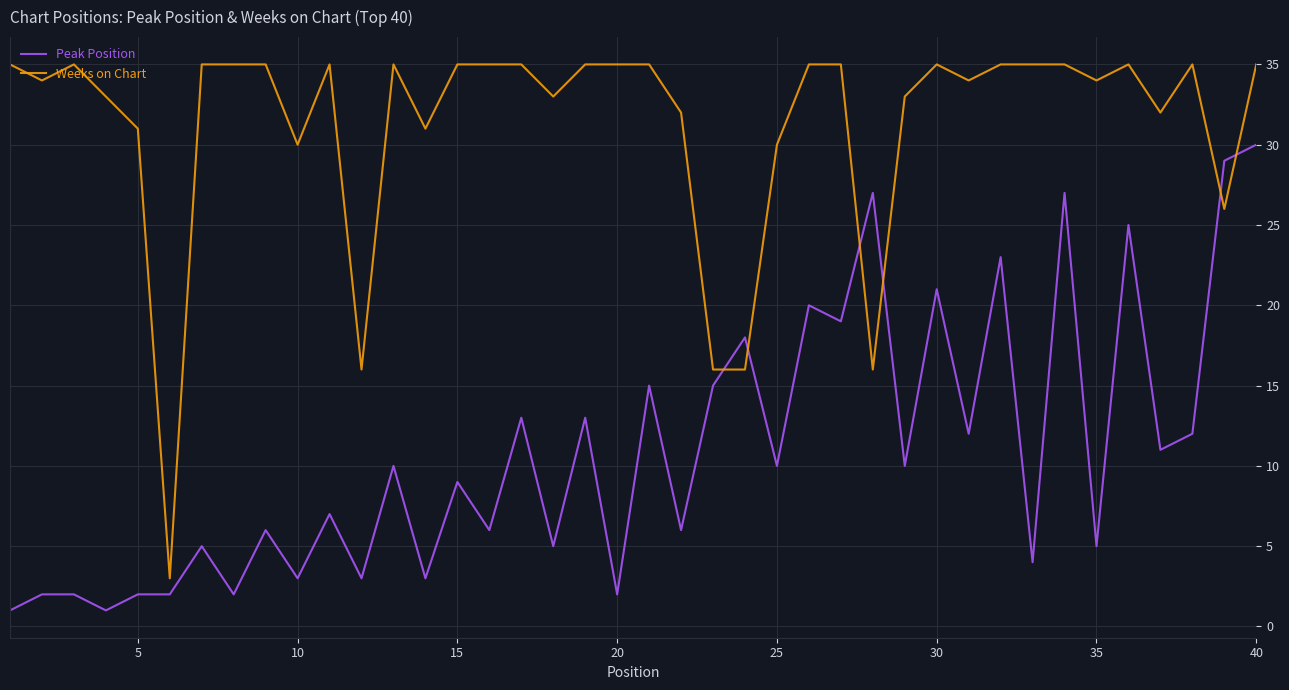

Reading left to right, list all the values displayed in this chart.

Peak Position: 1	2	2	1	2	2	5	2	6	3	7	3	10	3	9	6	13	5	13	2	15	6	15	18	10	20	19	27	10	21	12	23	4	27	5	25	11	12	29	30
Weeks on Chart: 35	34	35	33	31	3	35	35	35	30	35	16	35	31	35	35	35	33	35	35	35	32	16	16	30	35	35	16	33	35	34	35	35	35	34	35	32	35	26	35